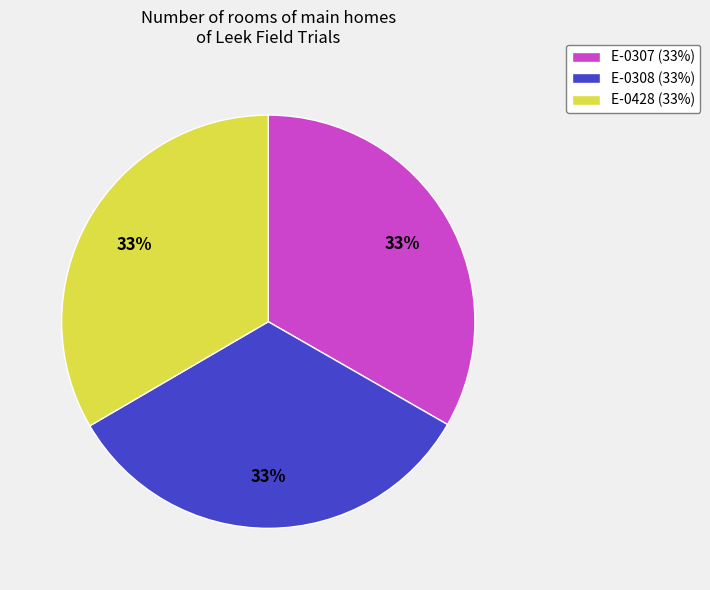

Is the sum of E-0307 (33%) and E-0308 (33%) greater than half?

Yes